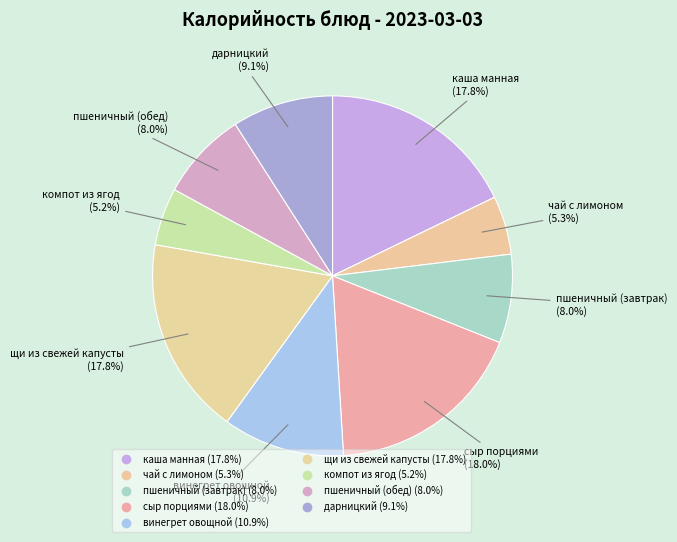

To the nearest percent, what is the difference between the сыр порциями and пшеничный (обед) slice percentages?

10%